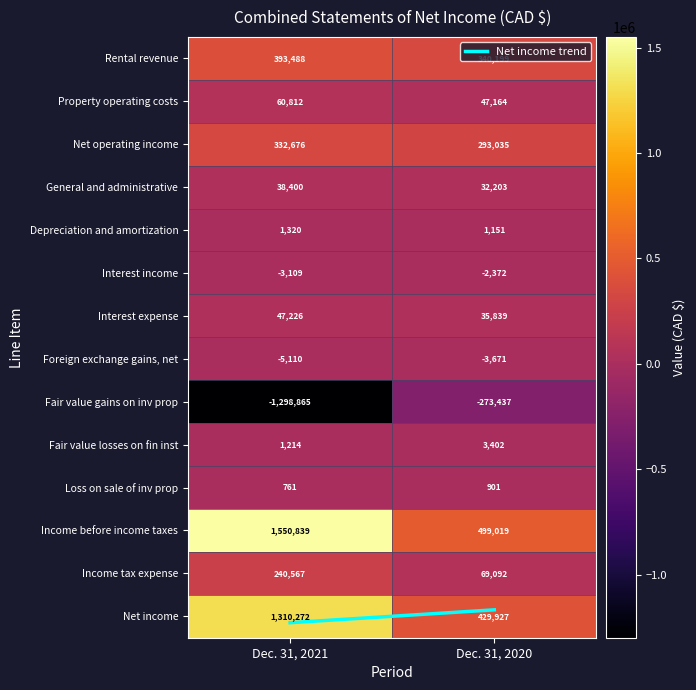

What is the sum of all Income before income taxes values?

2049858